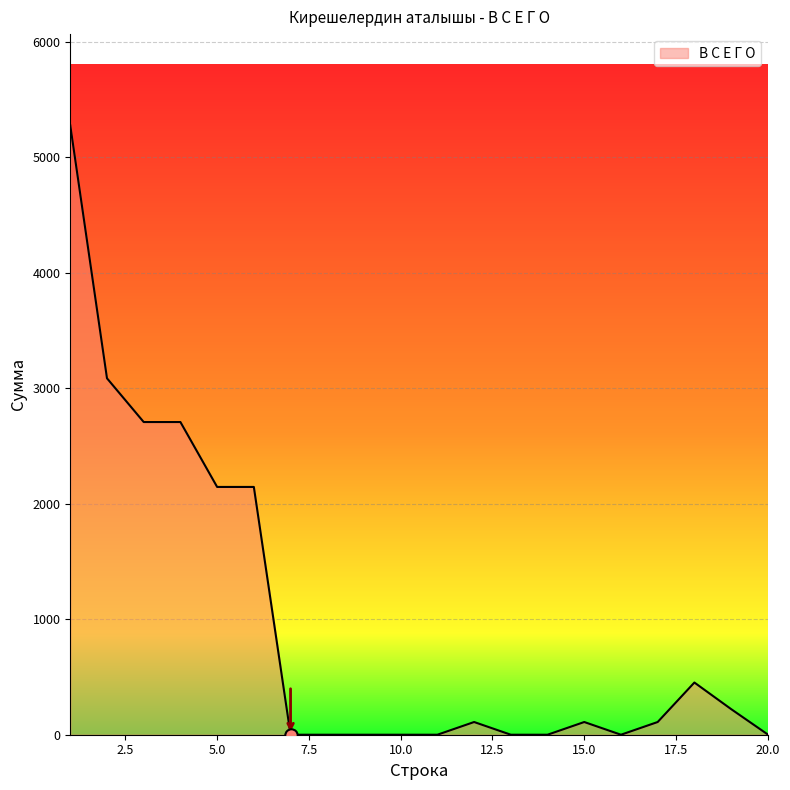

What is the maximum value shown in the chart?

5275.2